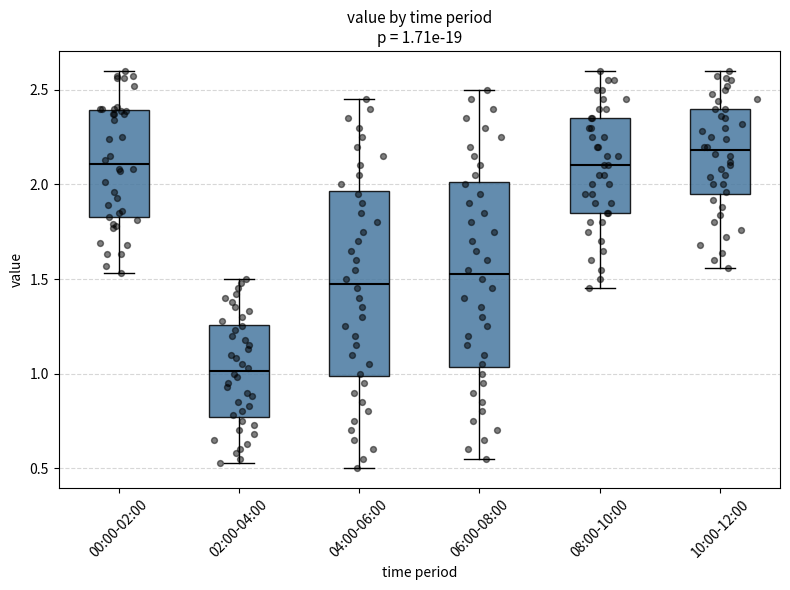

Which box has the highest median line?

10:00-12:00